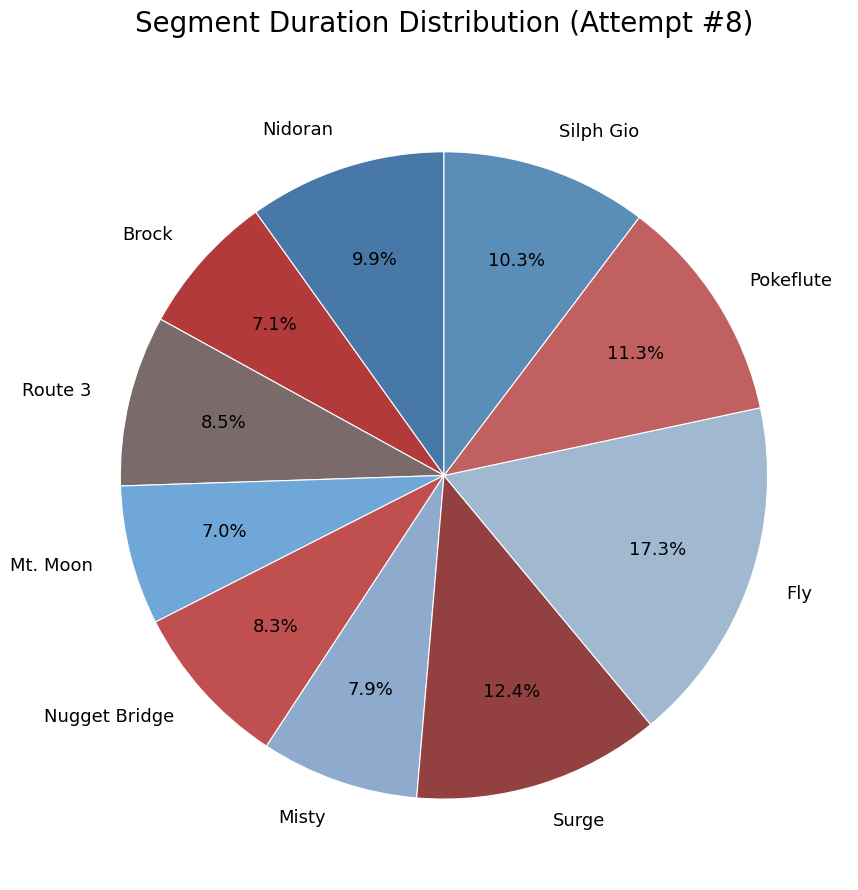

What is the largest slice in the pie chart?

Fly